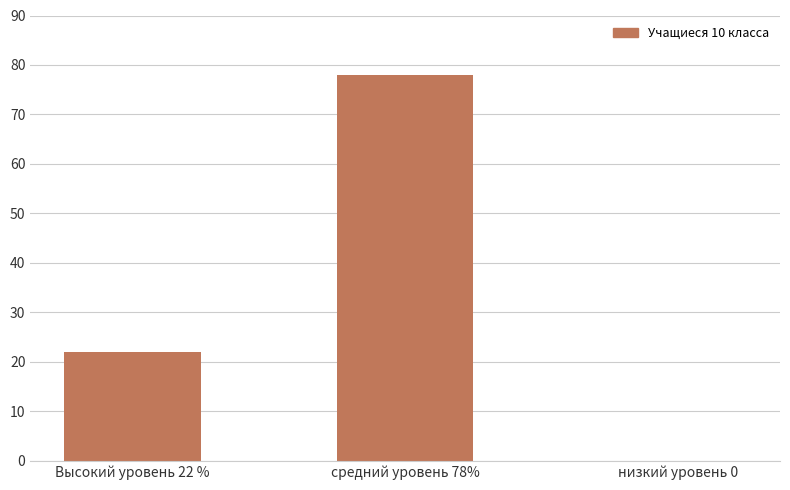

What is the maximum value shown in the chart?

78